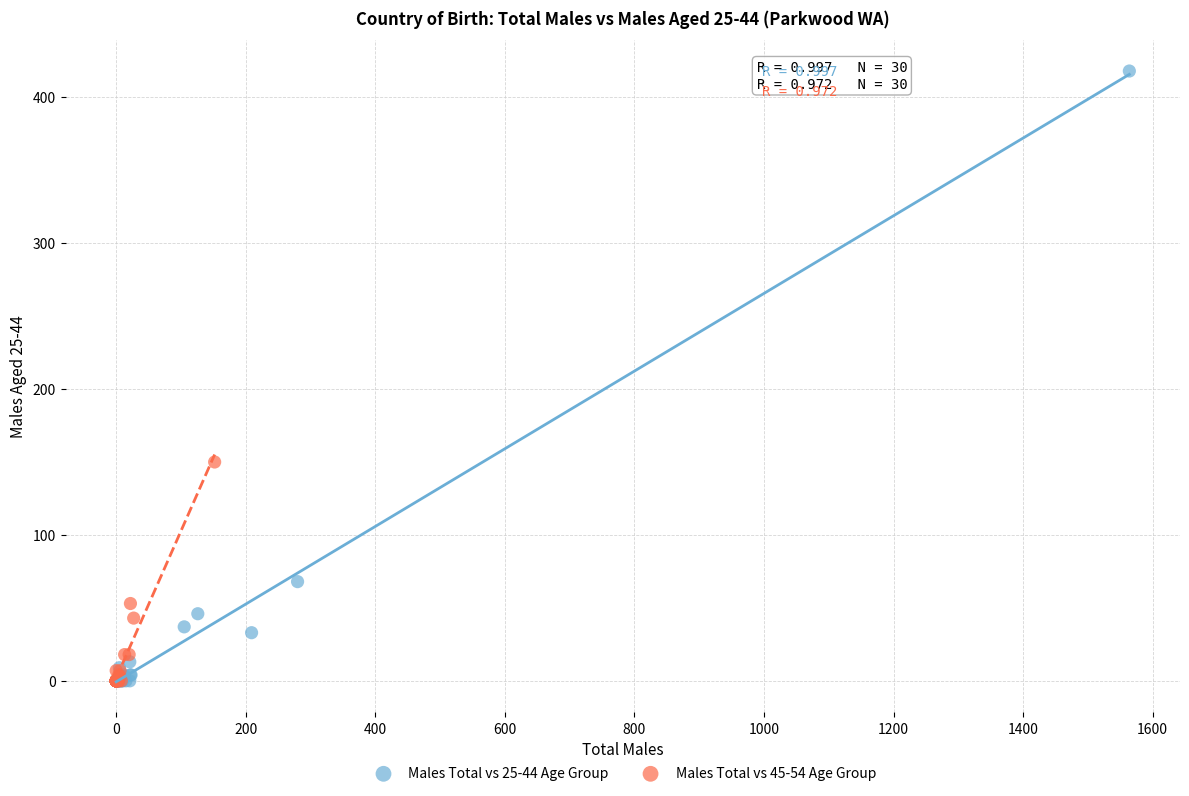

What are all the series names shown in the legend?

Males Total vs 25-44 Age Group, Males Total vs 45-54 Age Group